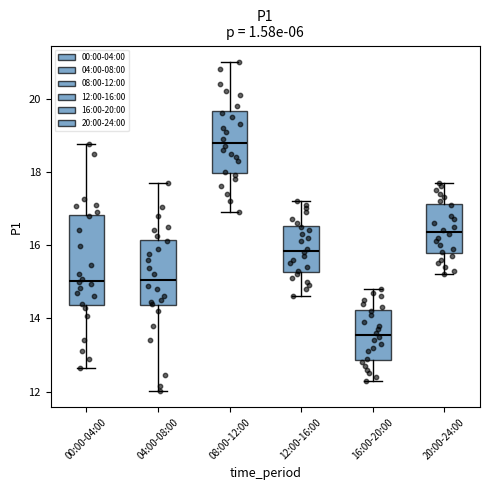

Reading left to right, read every box against the y-axis: the position of its median line, the range the box covers, and the ends of its whiskers. The values are not printed on the chart, so give them approximately, as read against the axis.

00:00-04:00: median 15.0, box 14.4 to 16.8, whiskers 12.6 to 18.8
04:00-08:00: median 15.0, box 14.4 to 16.2, whiskers 12.0 to 17.8
08:00-12:00: median 18.8, box 18.0 to 19.6, whiskers 17.0 to 21.0
12:00-16:00: median 15.8, box 15.2 to 16.6, whiskers 14.6 to 17.2
16:00-20:00: median 13.6, box 12.8 to 14.2, whiskers 12.4 to 14.8
20:00-24:00: median 16.4, box 15.8 to 17.2, whiskers 15.2 to 17.8